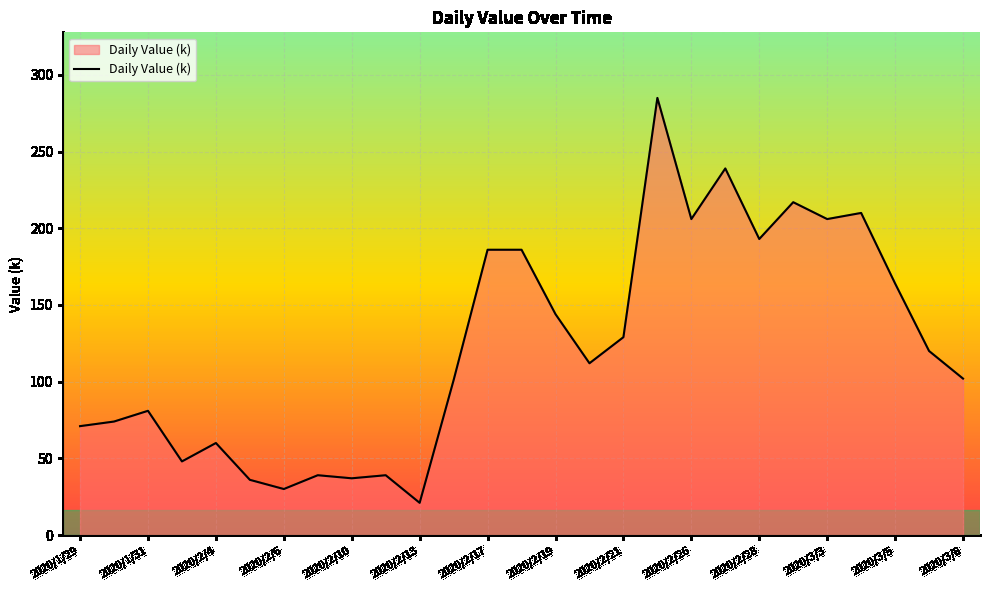

What is the maximum value shown in the chart?

285